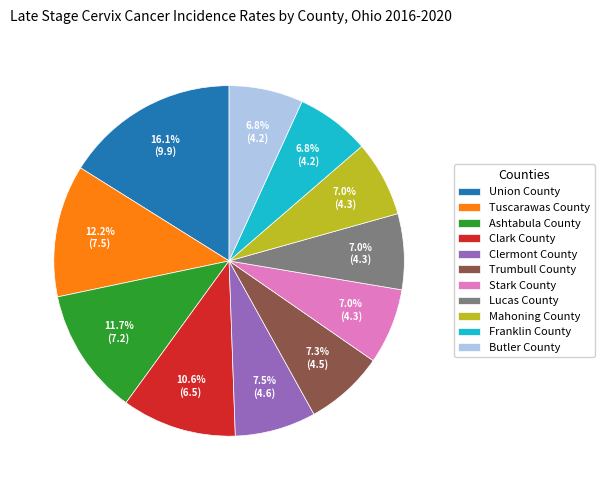

Does any single category account for the majority?

No